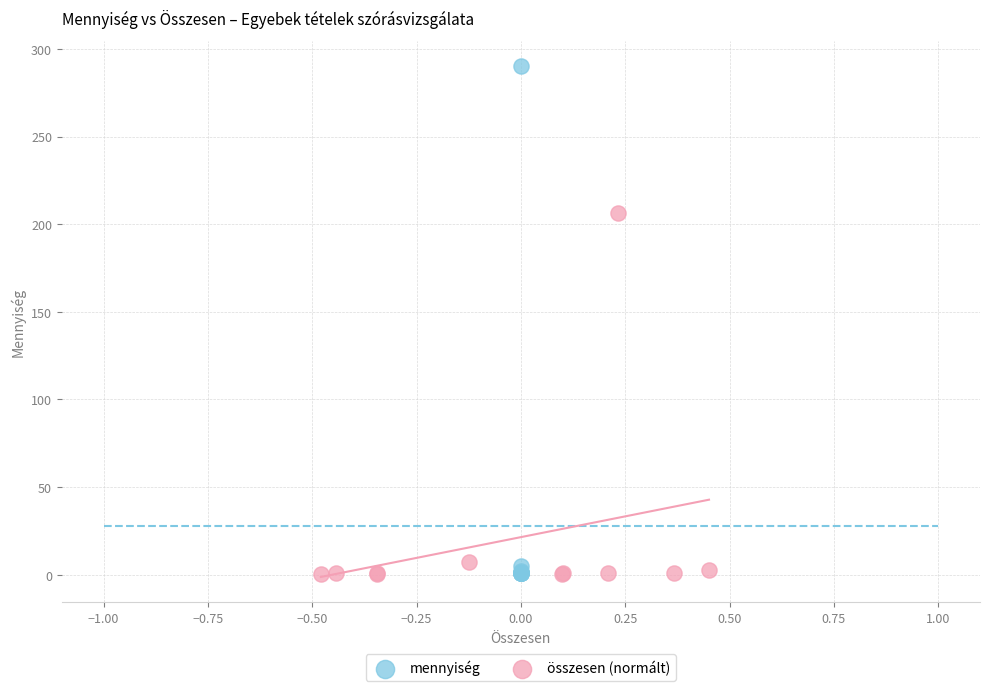

Which series contains the highest Y value?

mennyiség